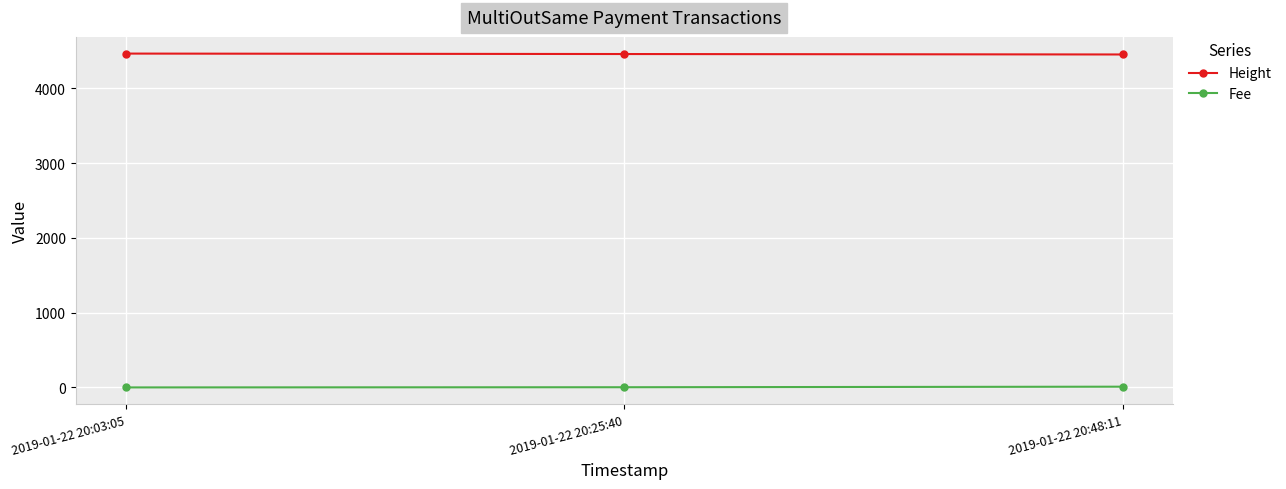

What is the greatest value displayed?

4463.0